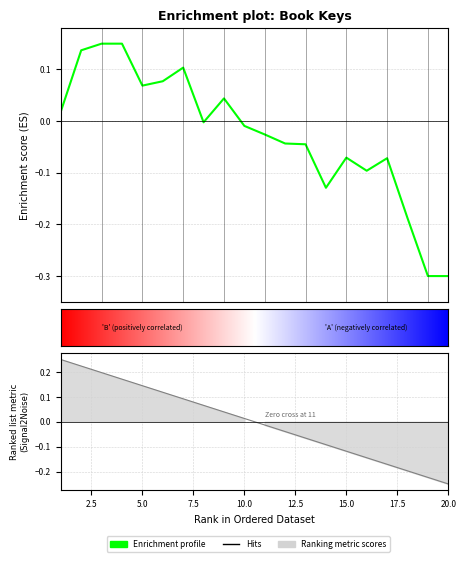

At which label does the data first exceed 0?

1